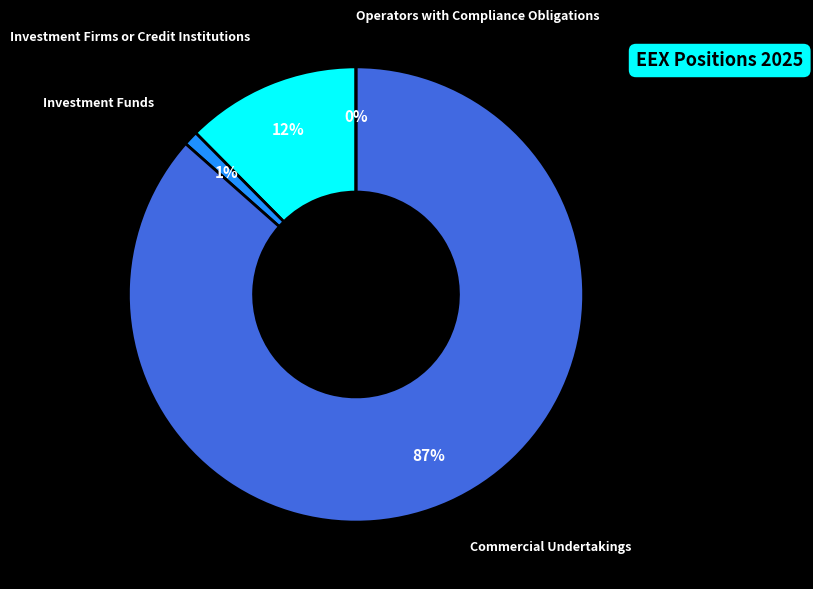

Is it true that Investment Funds is 1% of the pie?

True